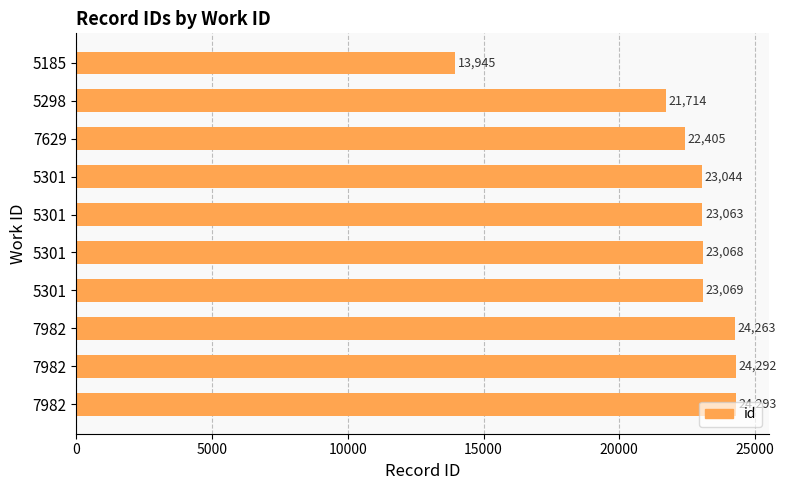

Where is the data nearest to the value 19119?

5298